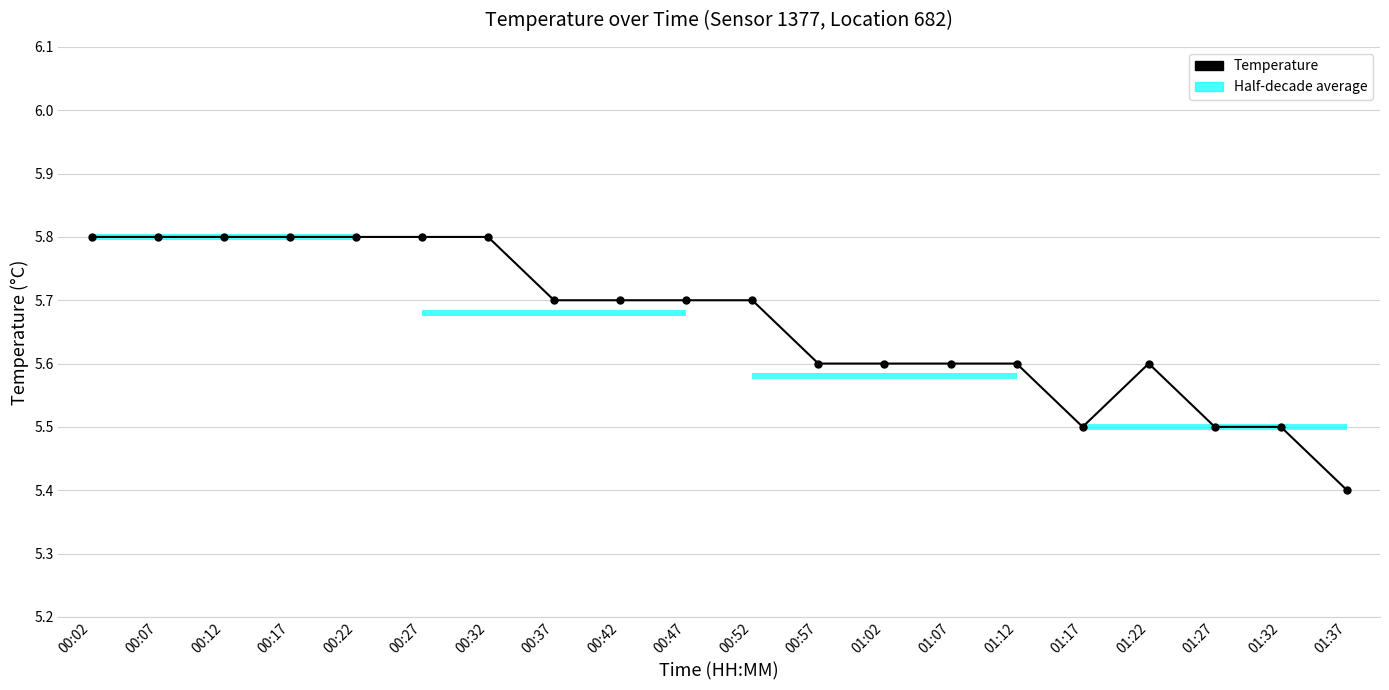

What position from the left is 01:02?

13